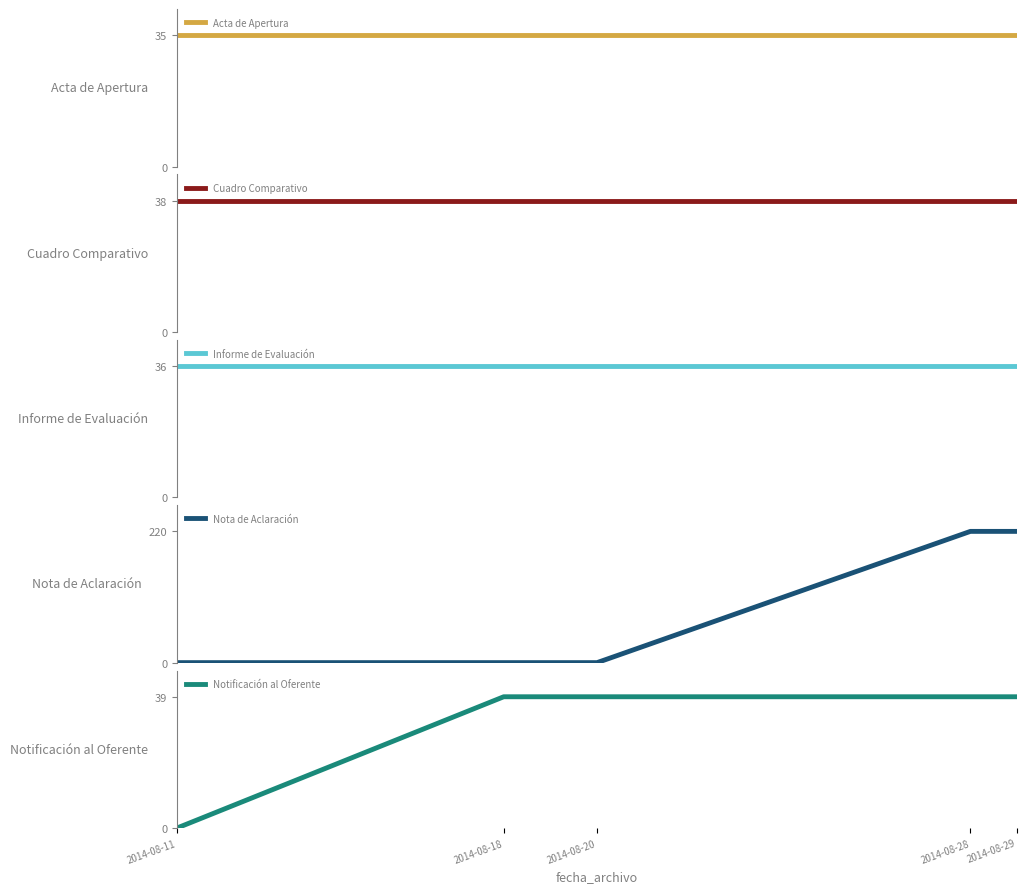

How many times do Informe de Evaluación and Nota de Aclaración cross each other?

1